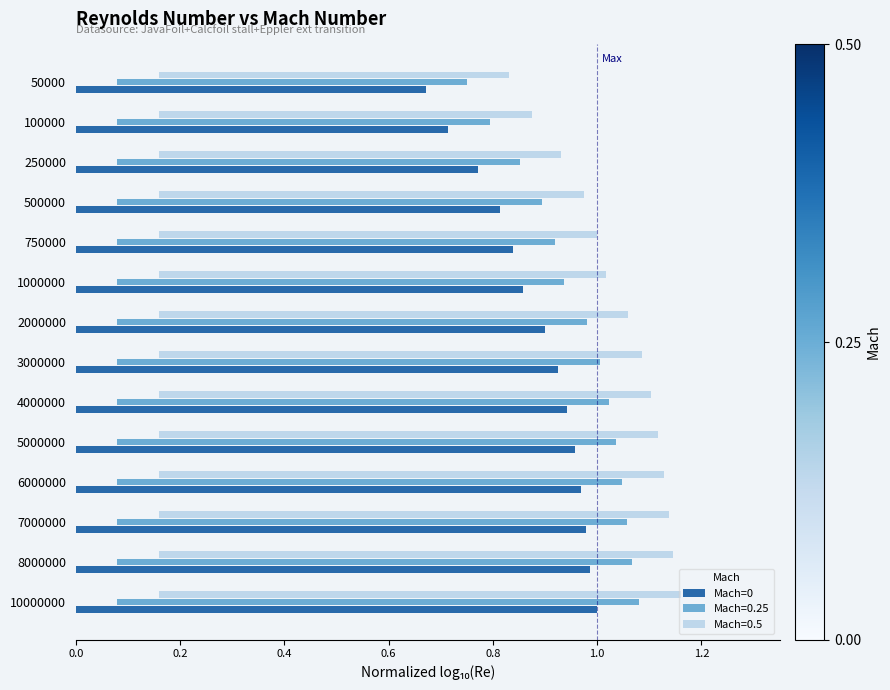

Between 250000 and 50000, which is larger?

250000